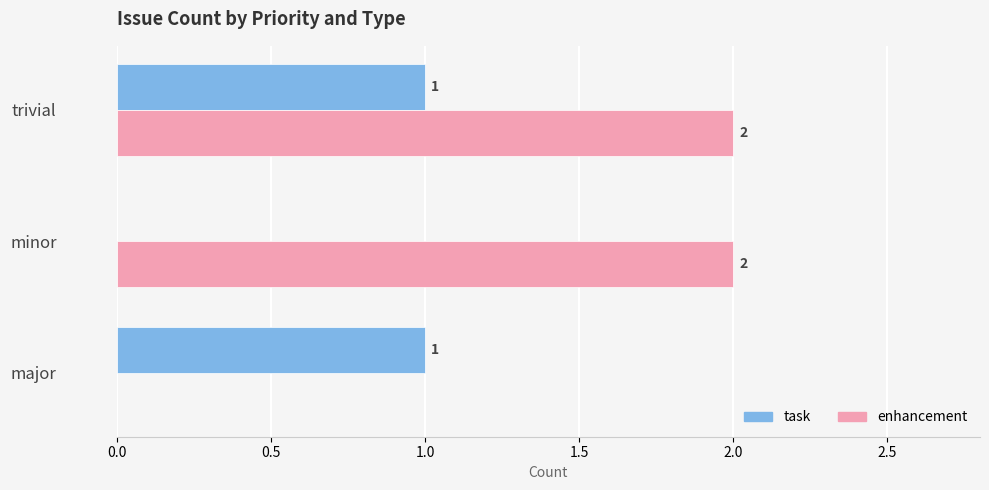

Between major and trivial, which series saw the biggest shift?

enhancement